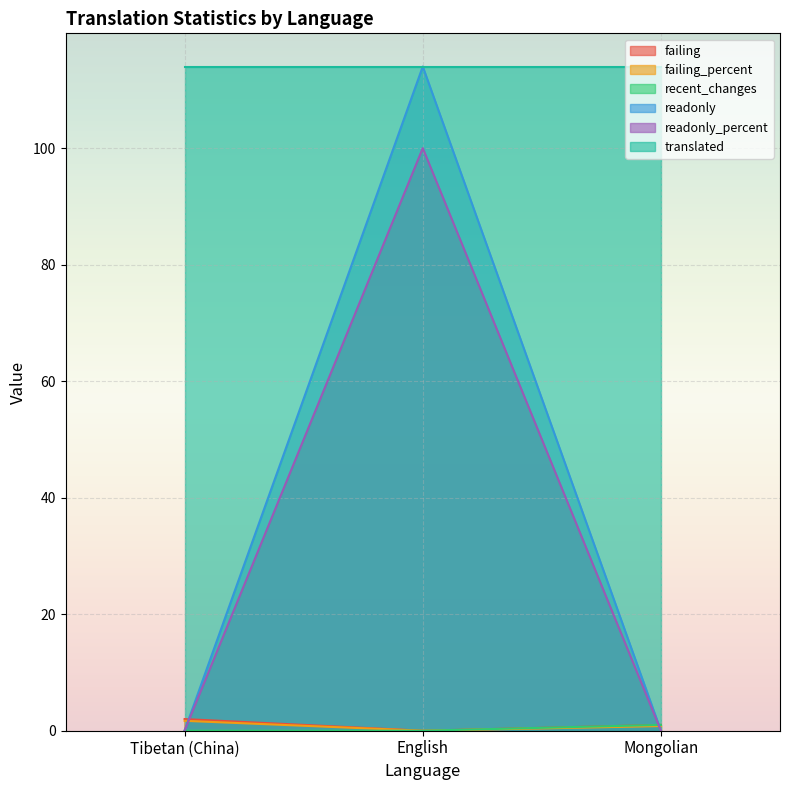

The failing_percent series shows 0.0 at English. True or false?

True